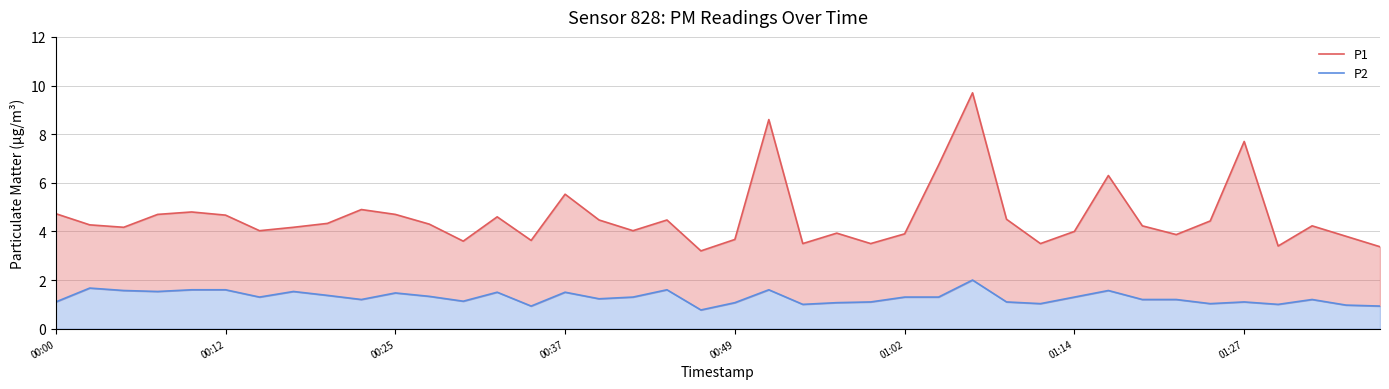

What value does the P1 series have at 26?

6.7